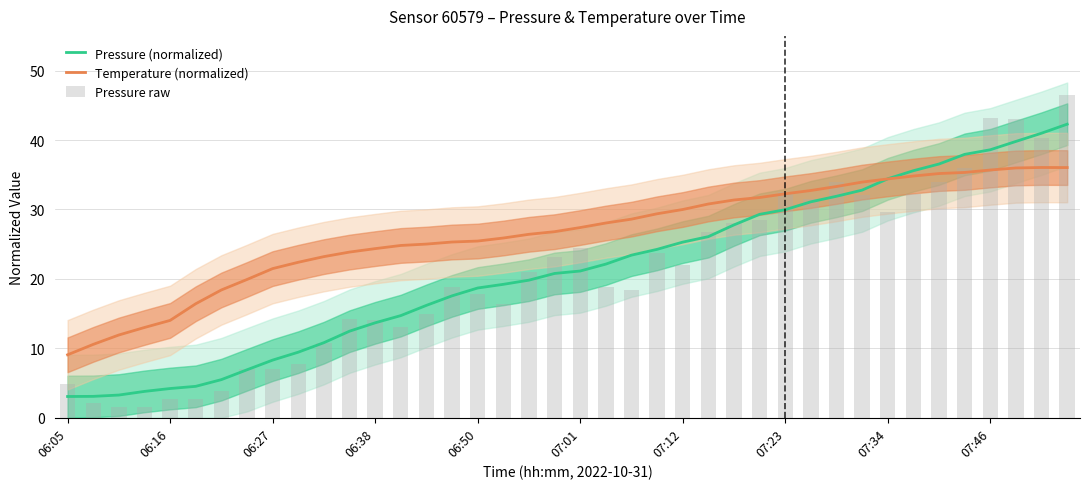

What is the minimum value for Pressure (normalized)?

3.1